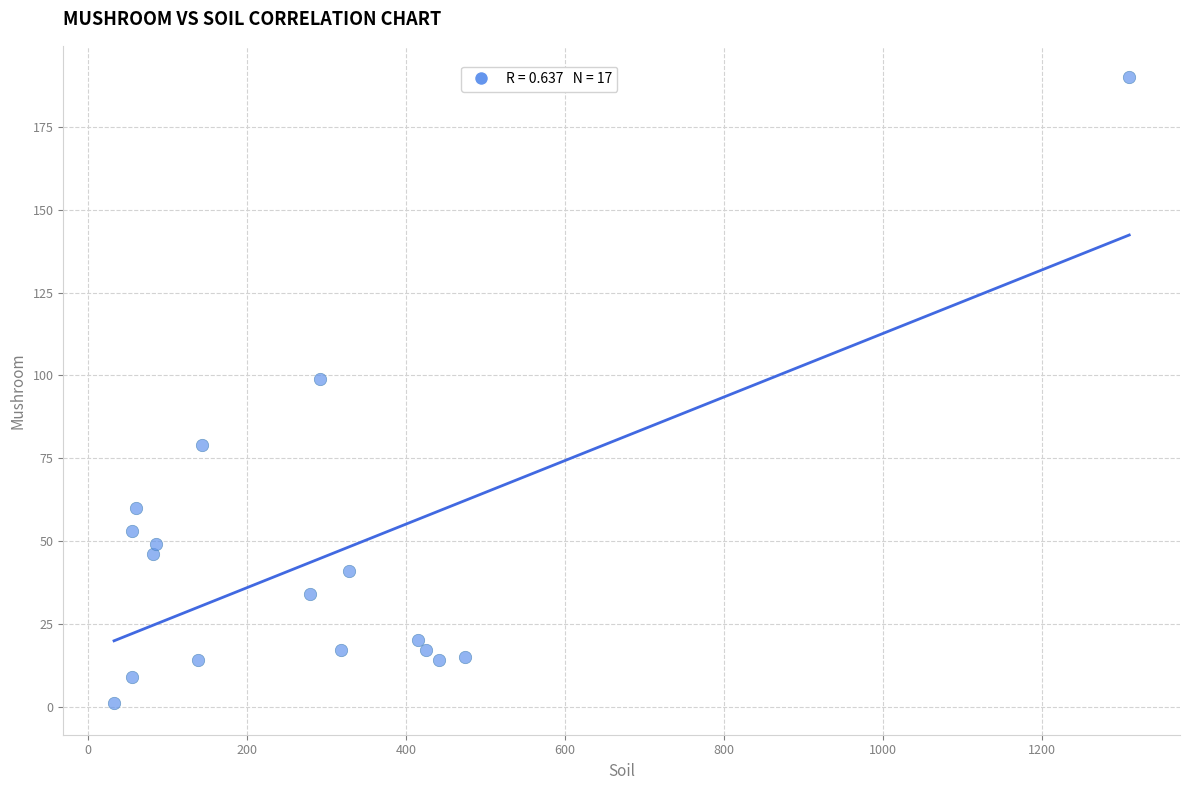

What Y value in the scatter plot is closest to 95?

99